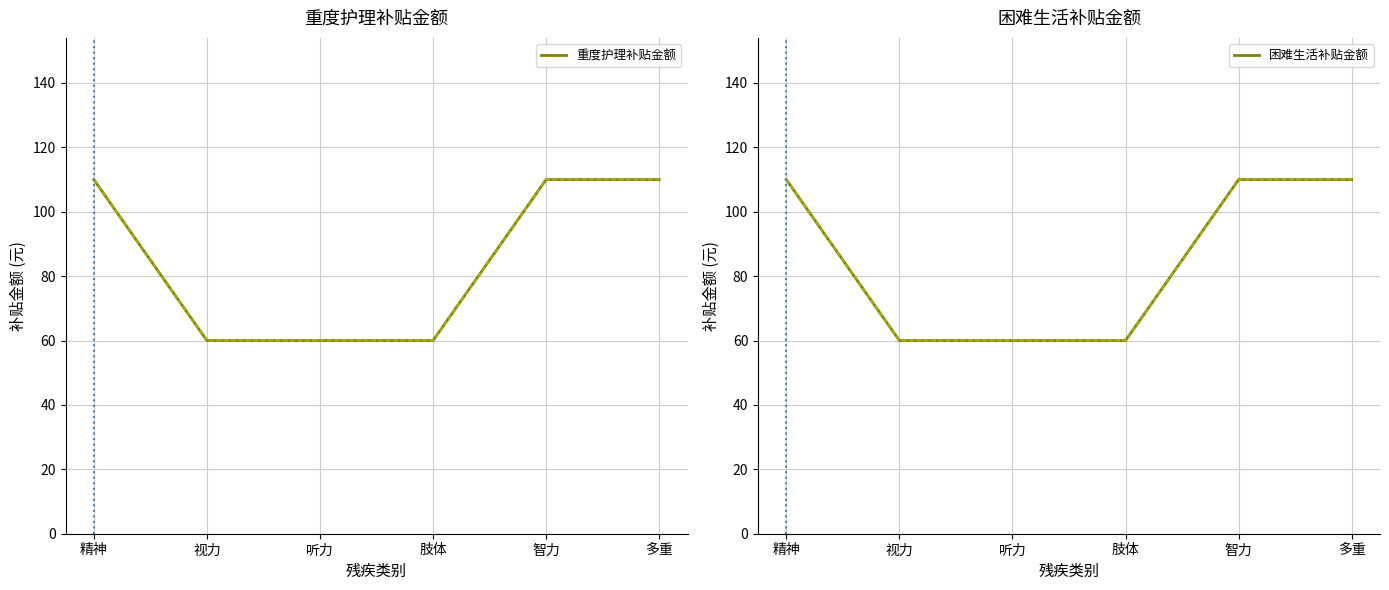

At which category is the sum across all series the highest?

精神